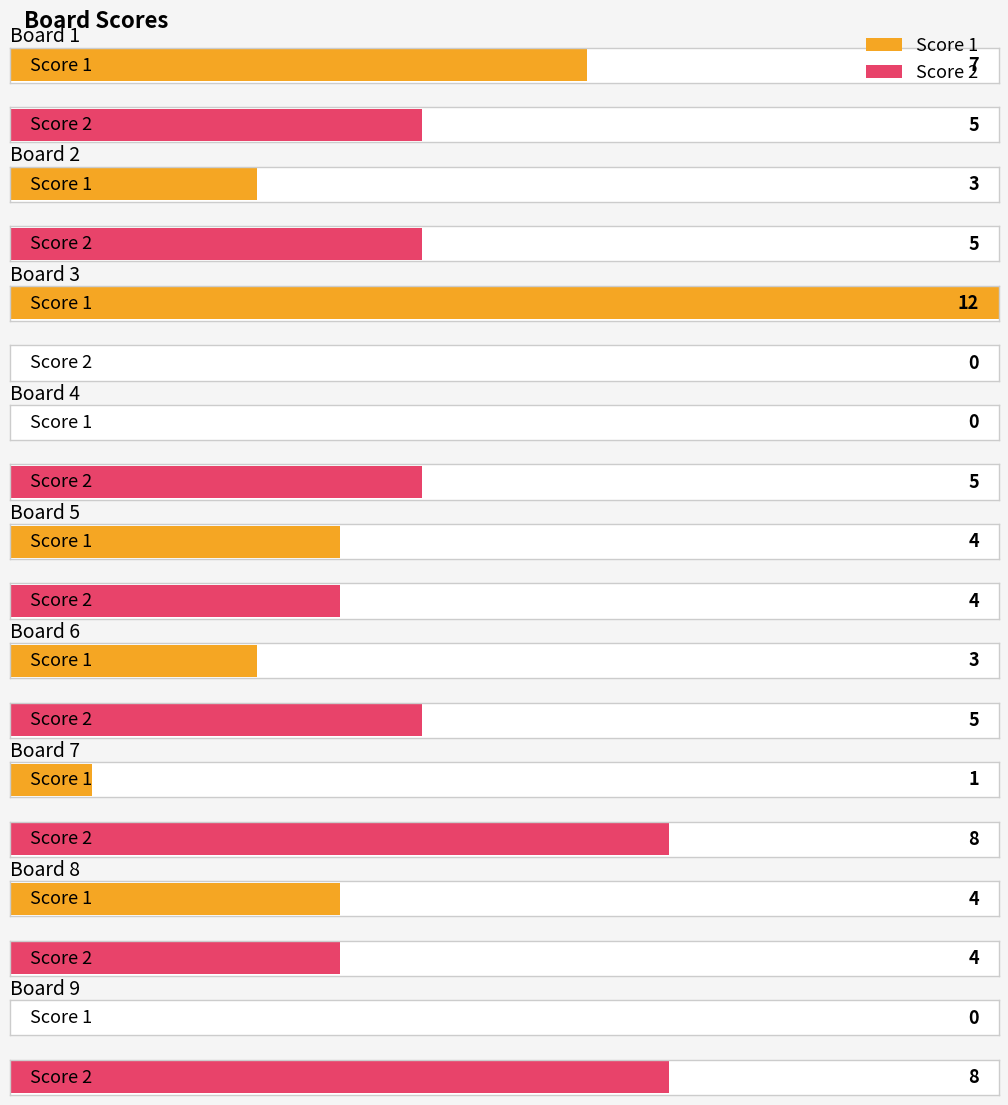

Are the bars grouped side by side (vs. stacked)?

Yes